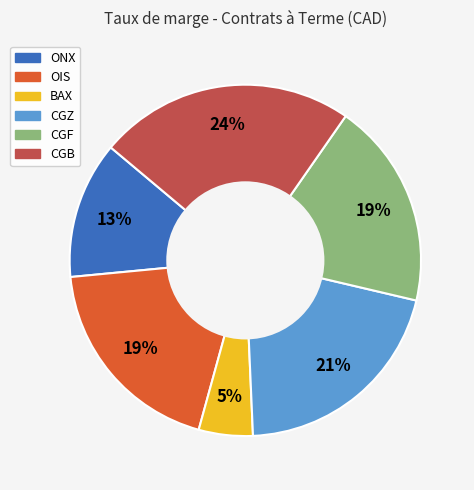

What is the ratio of the value at CGZ to the value at CGB?

0.9